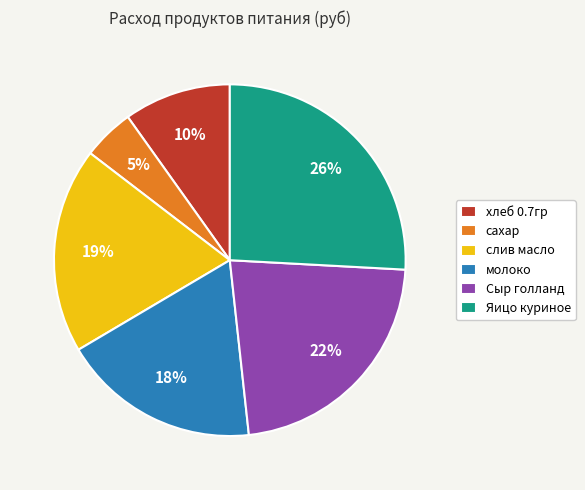

Is it true that сахар is 5% of the pie?

True